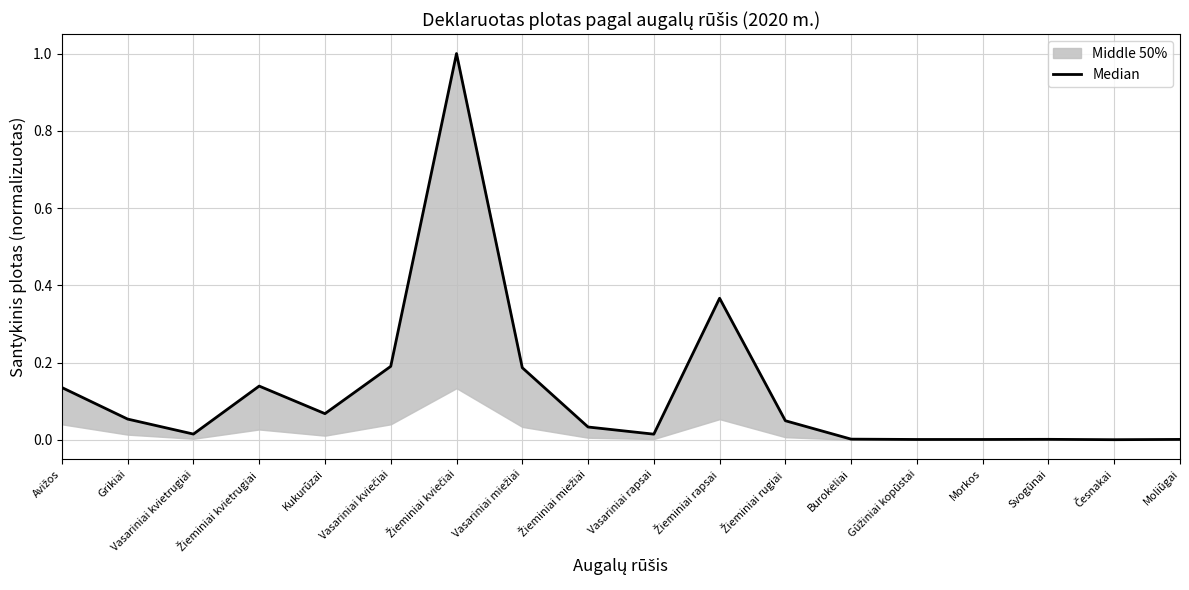

What is the label of the 4th point from the left?

Žieminiai kvietrugiai